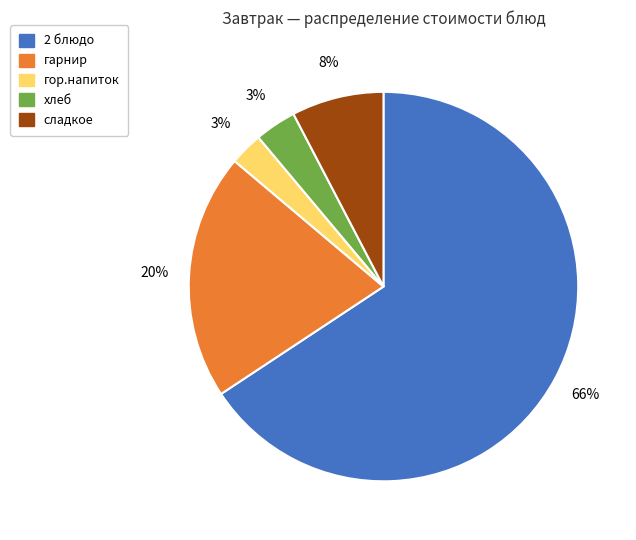

Which category accounts for the majority?

2 блюдо